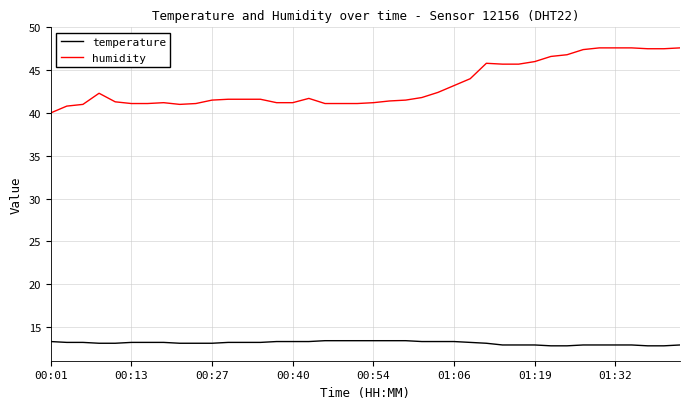

What is the average value of the humidity series?

43.2